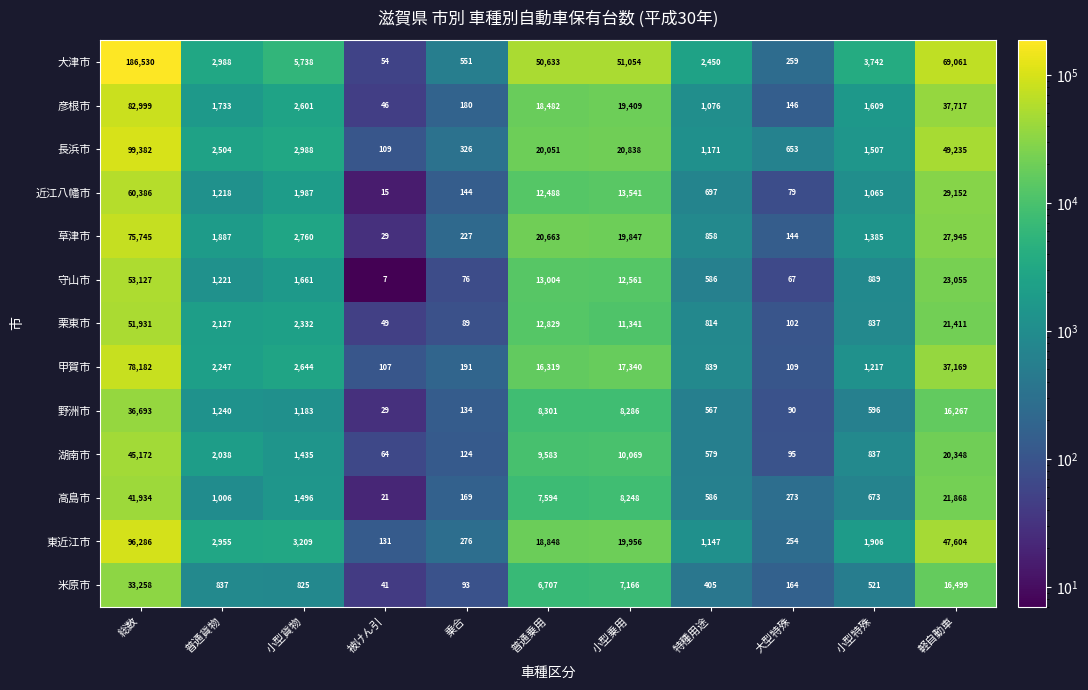

What is the sum of all 湖南市 values?

90344